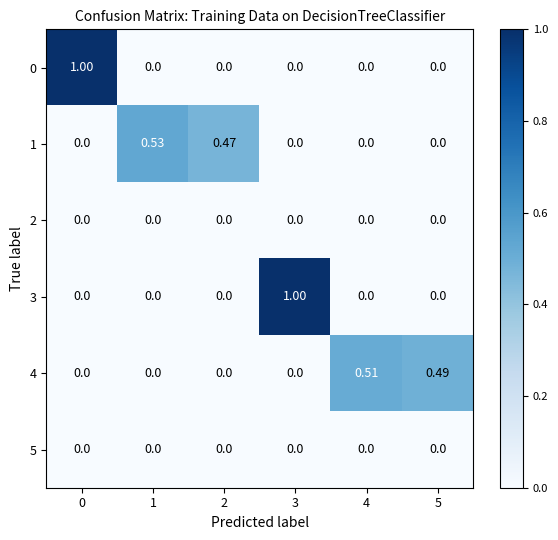

Is the value of 3 at 3 greater than the value of 4 at 1?

Yes